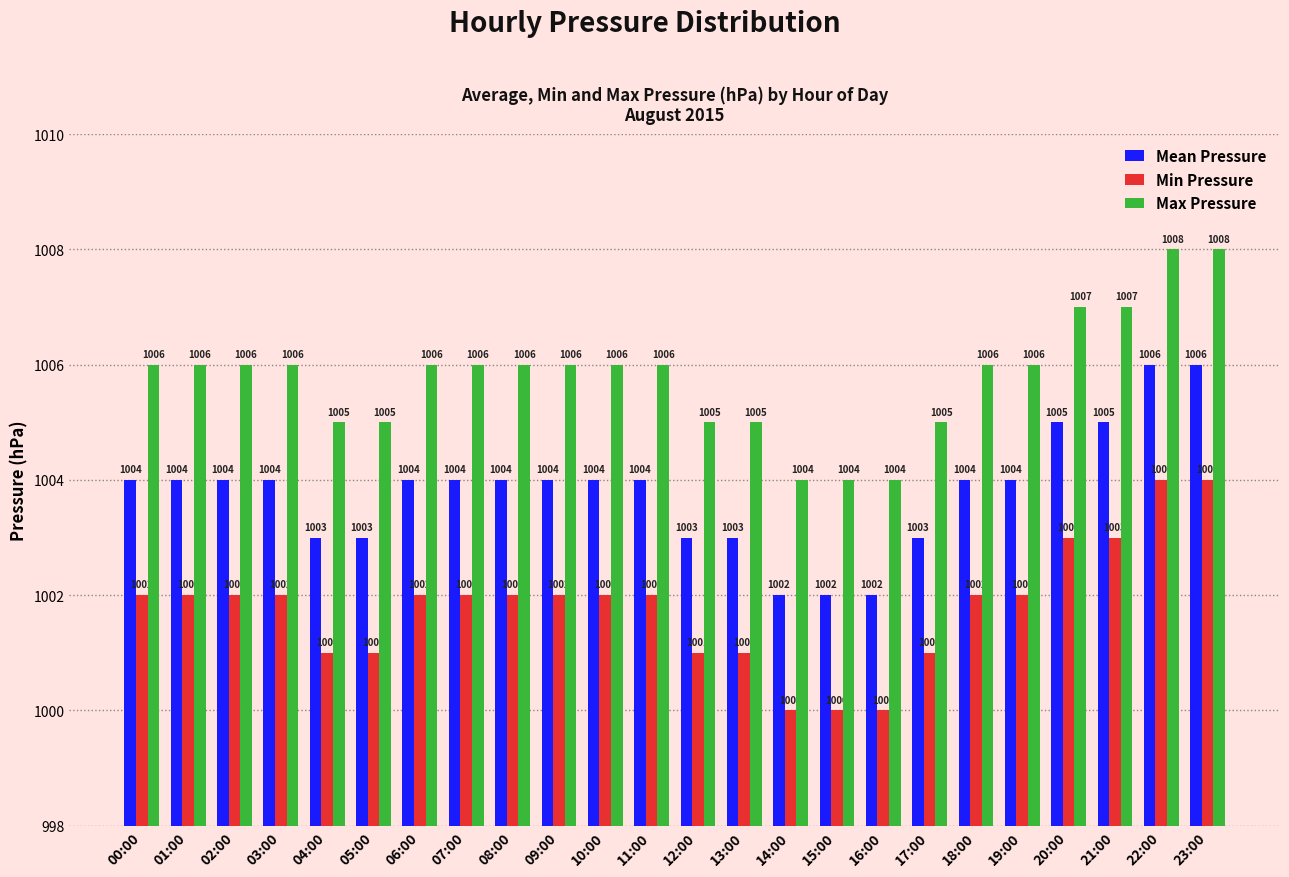

Reading left to right, transcribe all the data shown in this chart.

Mean Pressure: 1004	1004	1004	1004	1003	1003	1004	1004	1004	1004	1004	1004	1003	1003	1002	1002	1002	1003	1004	1004	1005	1005	1006	1006
Min Pressure: 1002	1002	1002	1002	1001	1001	1002	1002	1002	1002	1002	1002	1001	1001	1000	1000	1000	1001	1002	1002	1003	1003	1004	1004
Max Pressure: 1006	1006	1006	1006	1005	1005	1006	1006	1006	1006	1006	1006	1005	1005	1004	1004	1004	1005	1006	1006	1007	1007	1008	1008